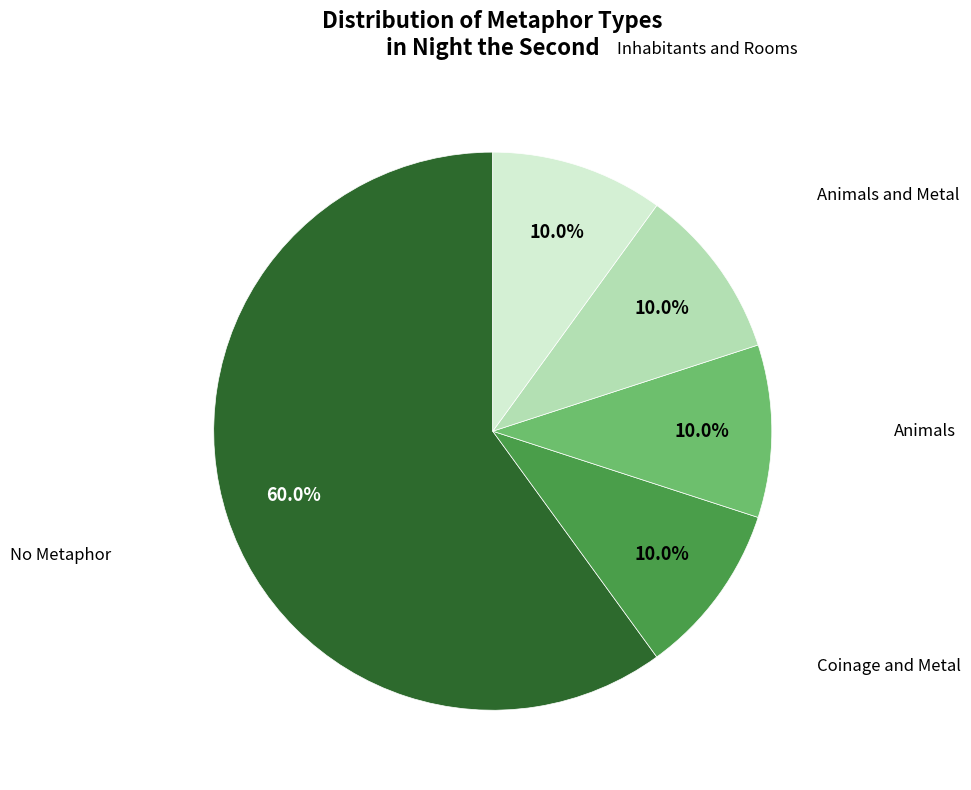

Which slice is the largest?

No Metaphor